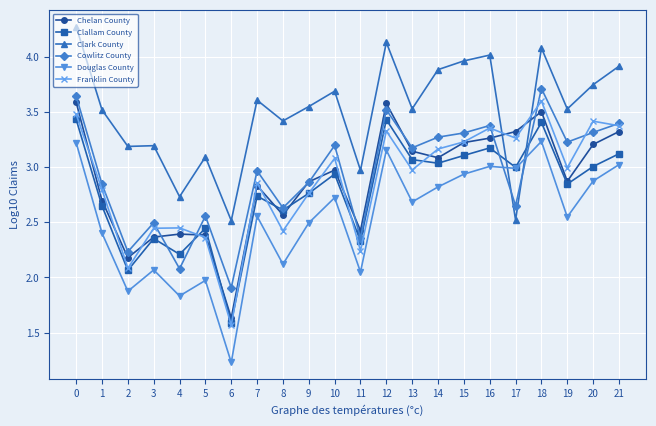

Where is the first local minimum for Douglas County?

2